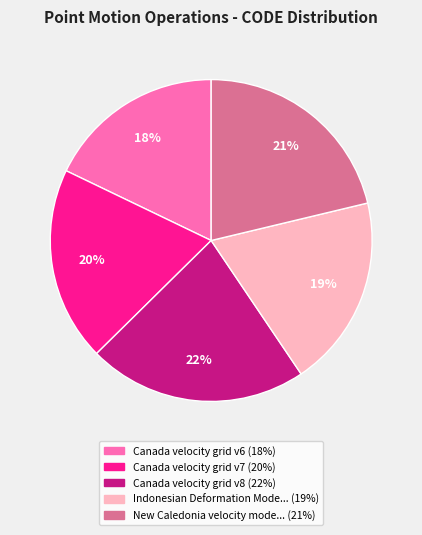

To the nearest percent, what is the average slice percentage?

20%